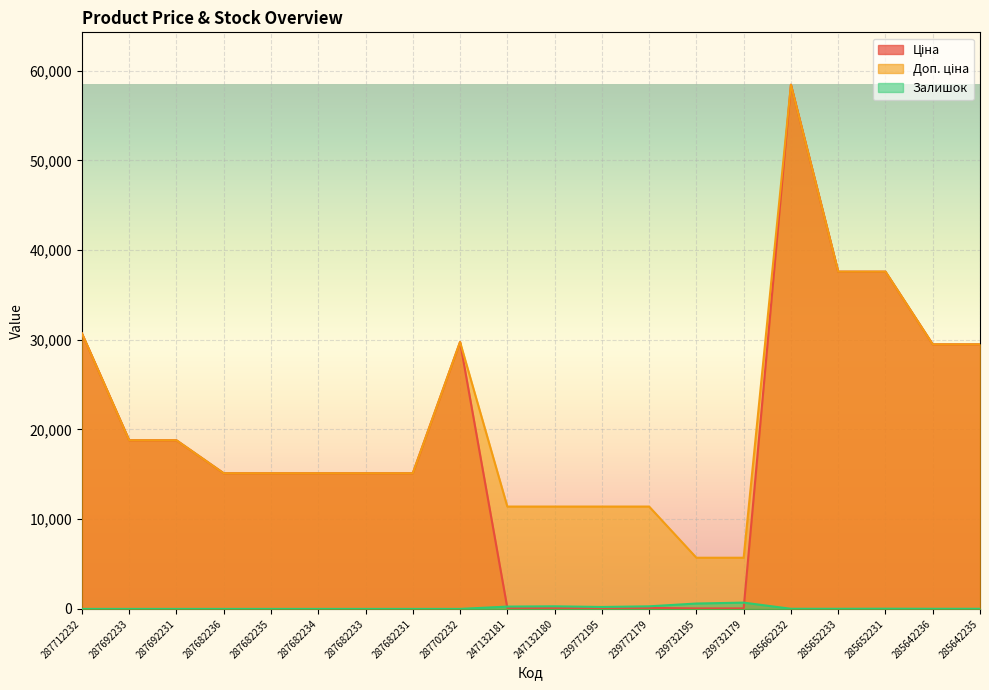

Is it true that Залишок equals 39.6 at 285652231?

False